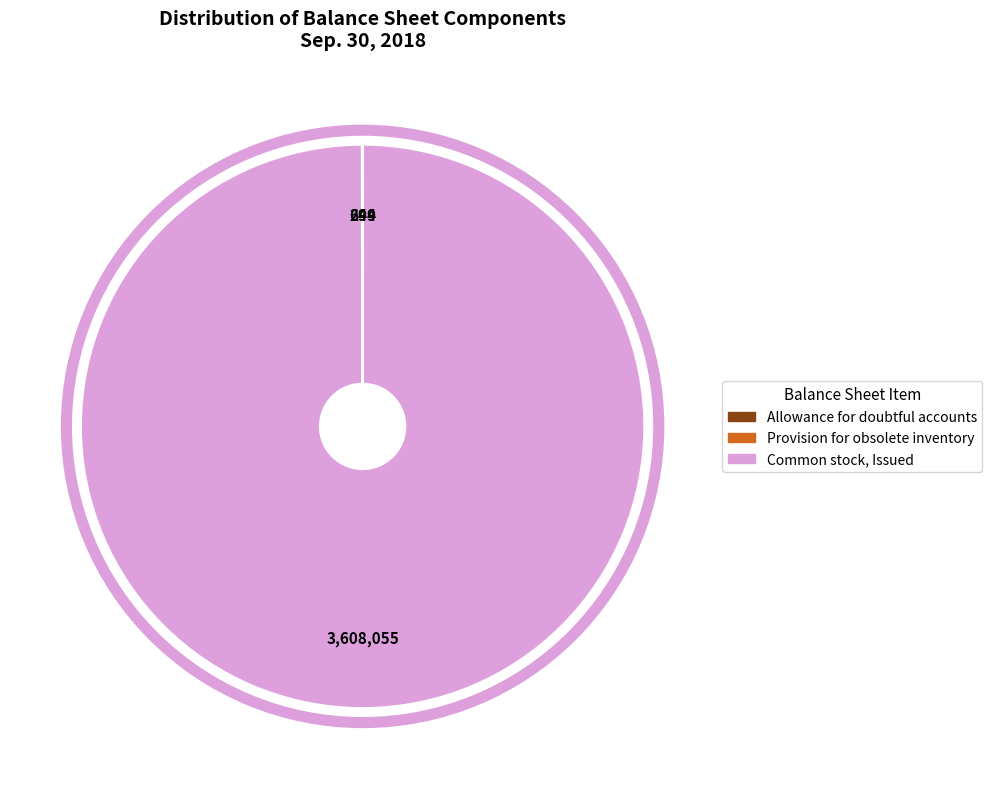

Is it true that Common stock, Issued is 94% of the pie?

False